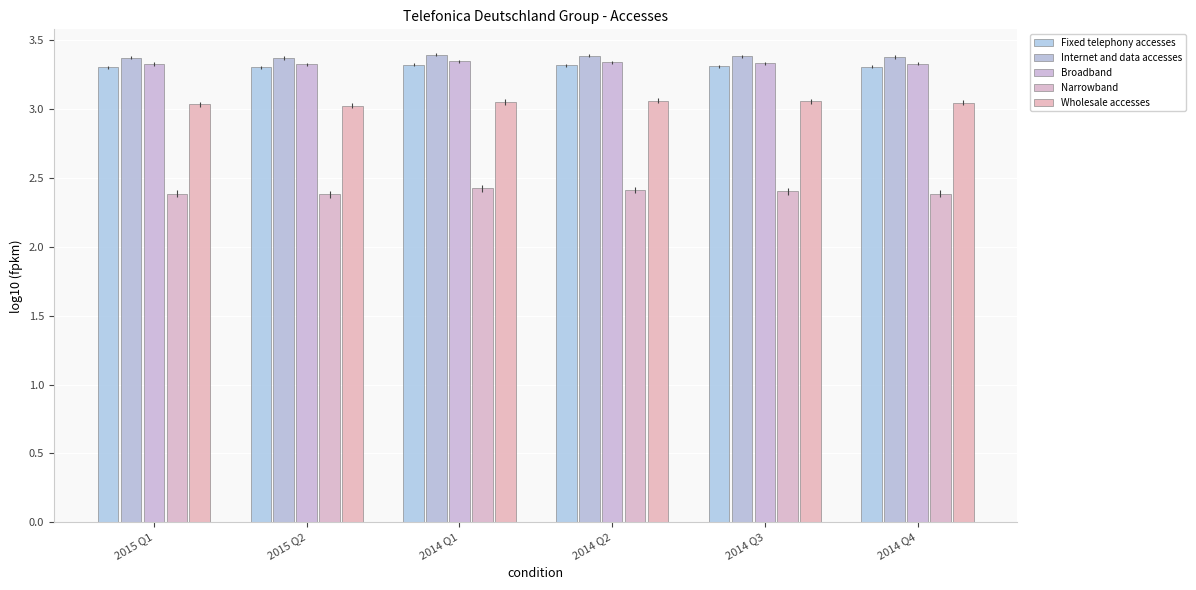

What is the maximum value shown in the chart?

3.4